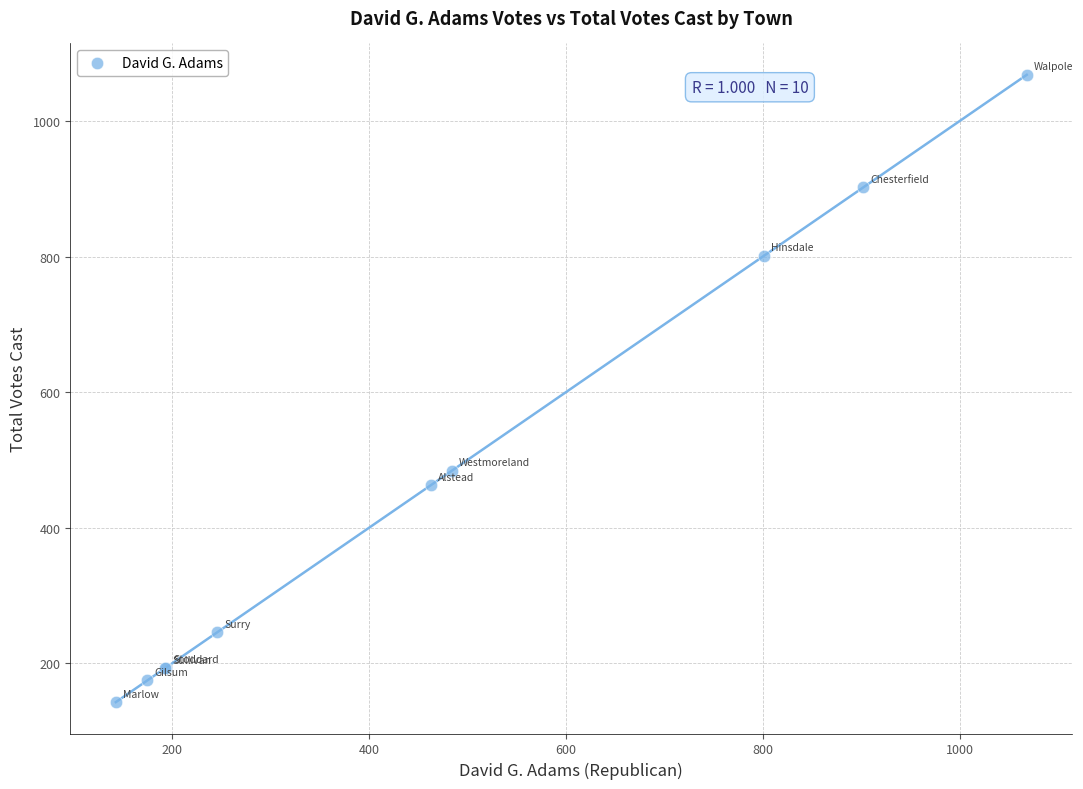

What Y value in the scatter plot is closest to 605?

484